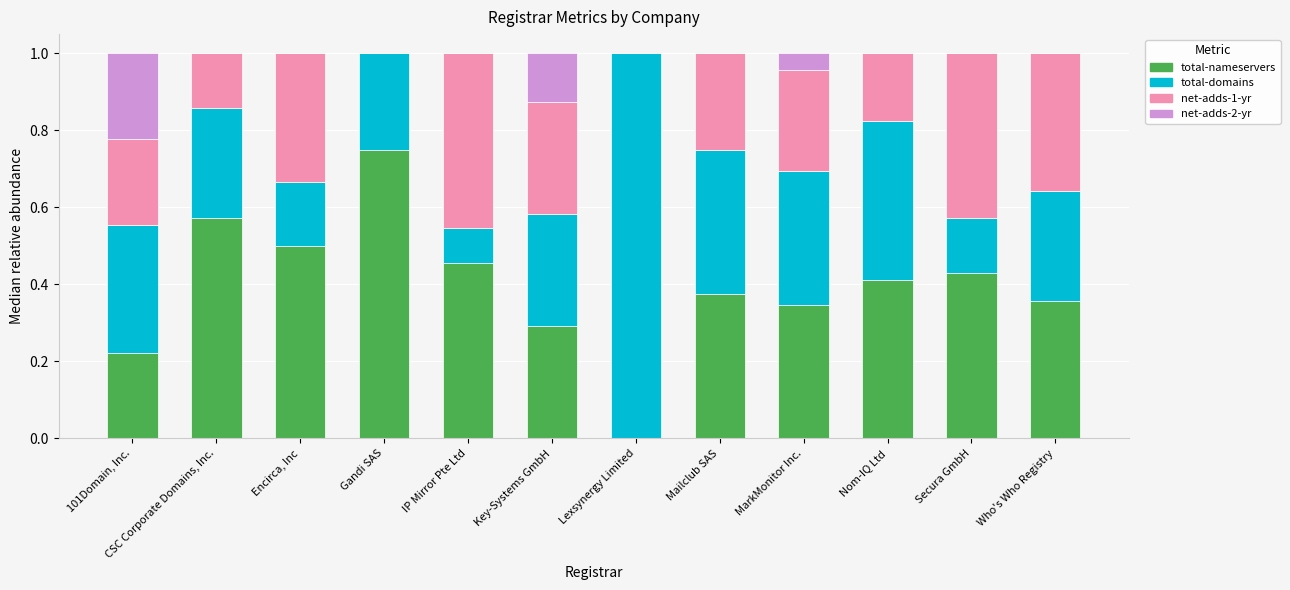

Are the bars grouped side by side (vs. stacked)?

No